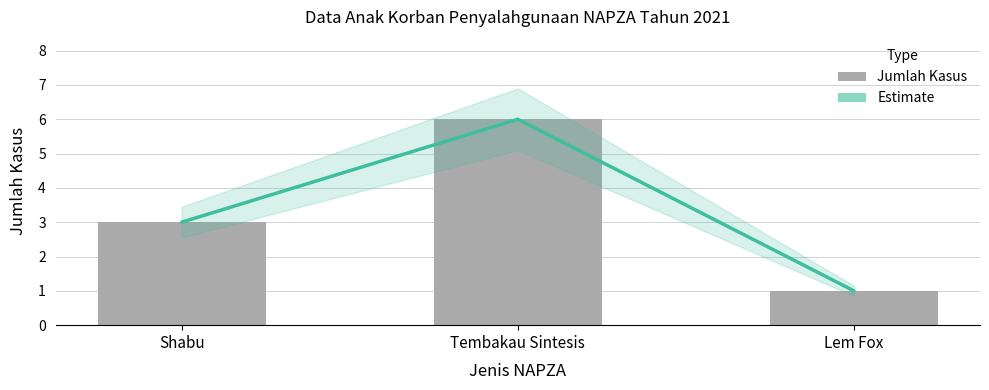

What is the minimum value for Jumlah Kasus?

1